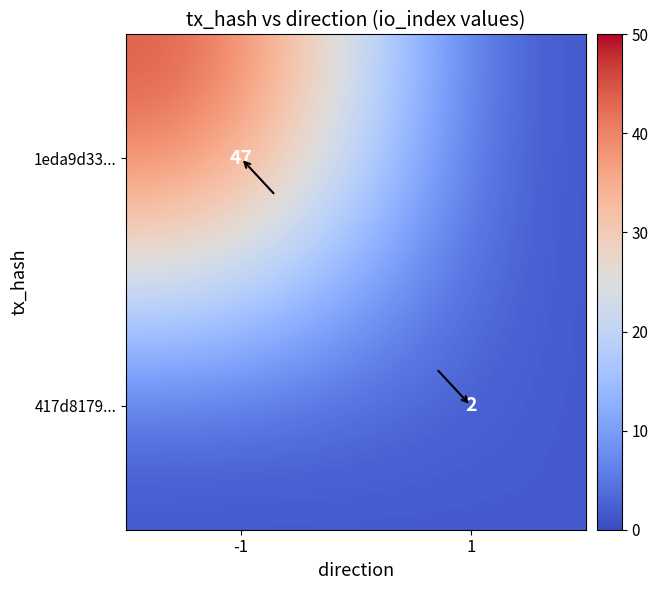

Is it true that 417d8179... equals 2 at 1?

True